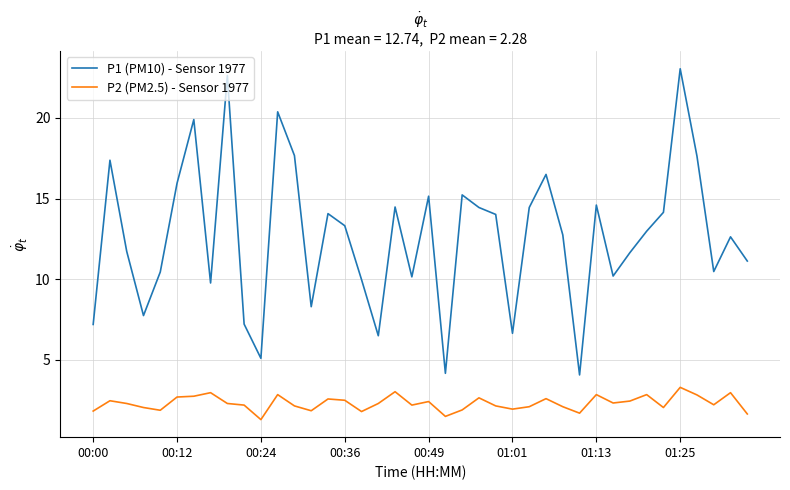

True or false: P2 (PM2.5) - Sensor 1977 and P1 (PM10) - Sensor 1977 intersect in this chart.

False